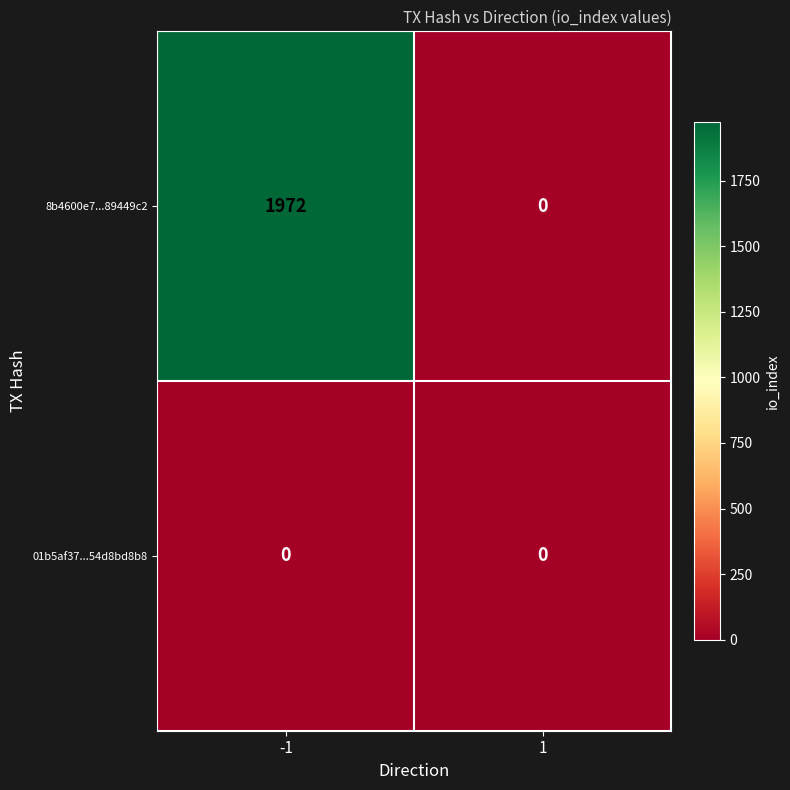

Which series has the largest total across all categories?

8b4600e7...89449c2